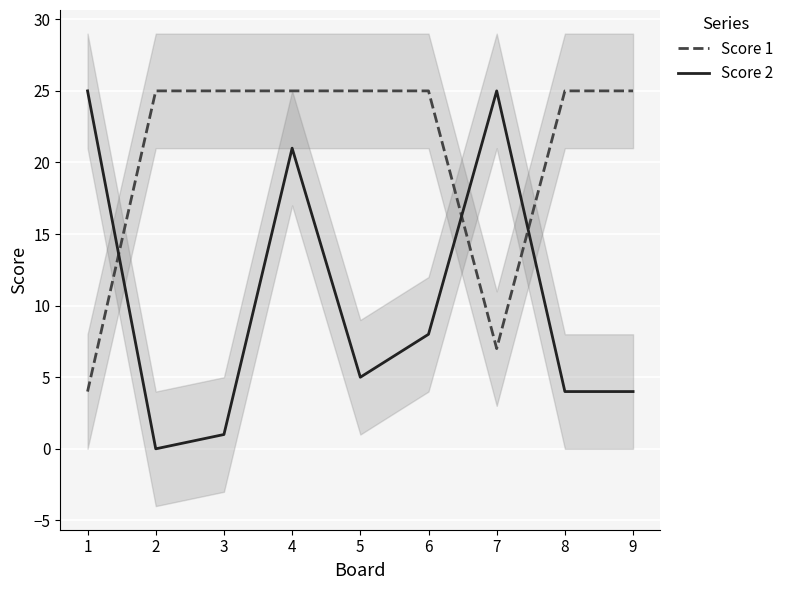

Where is Score 1 nearest to the value 14?

7